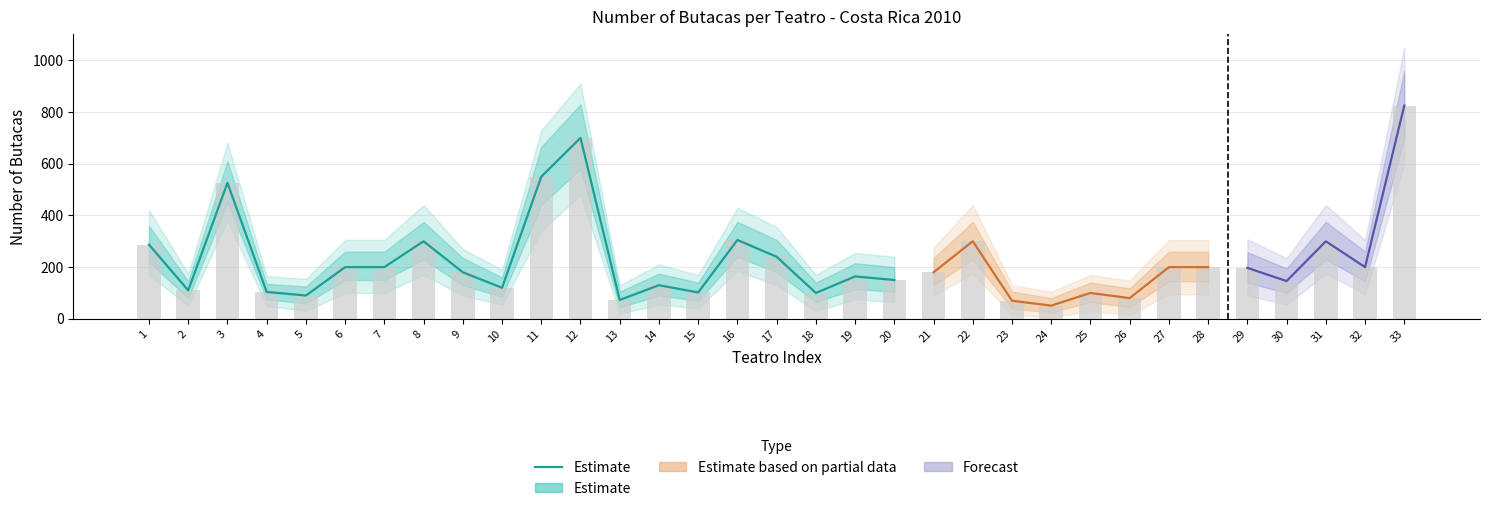

Which category has the lowest value across all series?

13